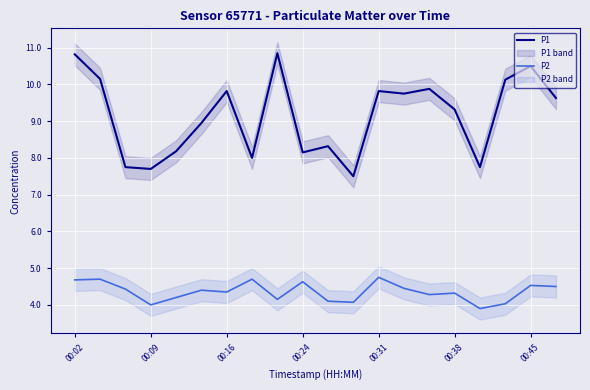

Read the P2 value at 00:45.

4.5